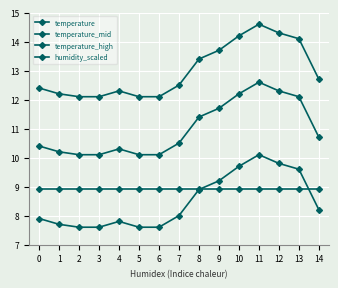

How many distinct data groups are displayed?

4